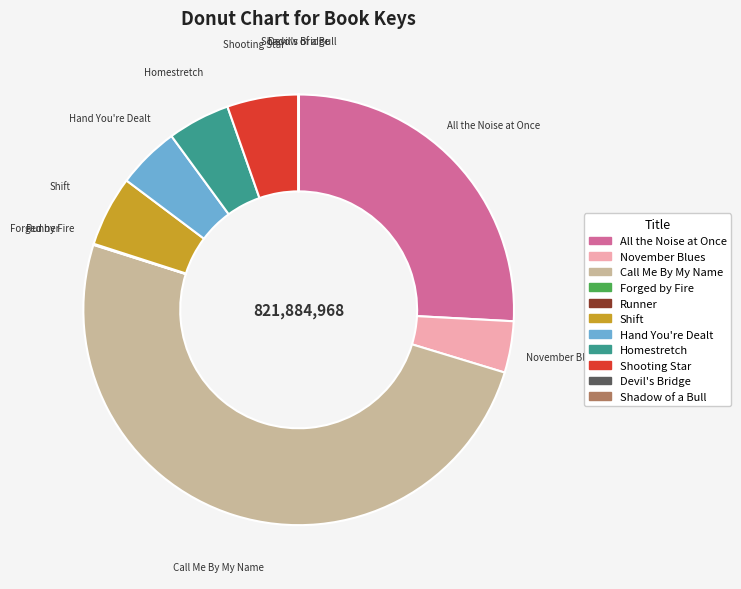

Approximately how many times larger is the value at Call Me By My Name compared to All the Noise at Once?

1.9